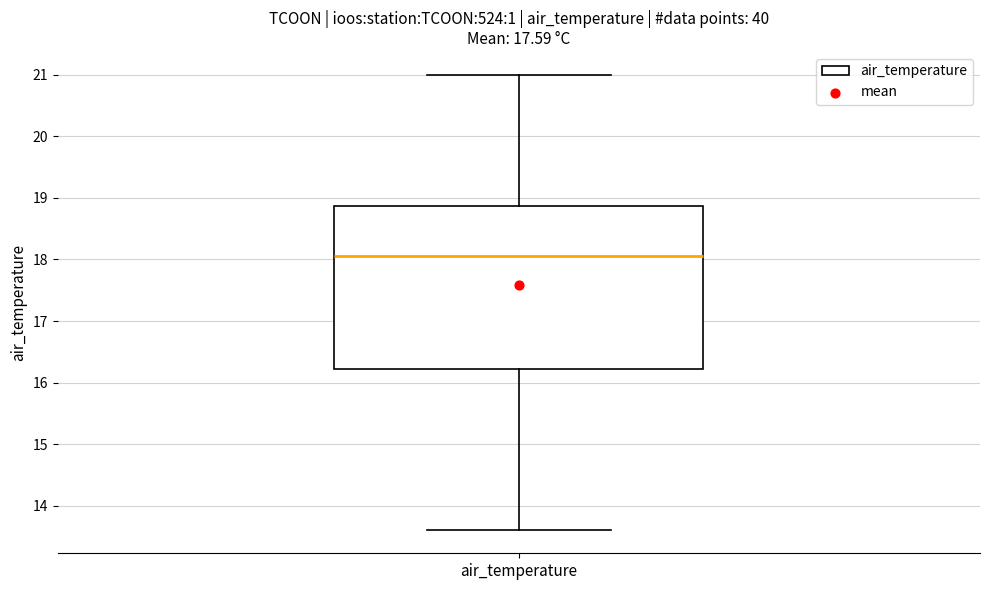

Transcribe this box plot: give where the median line is, the range the box spans, and where the two whiskers end, as read against the y-axis. The values are not printed on the chart, so give them approximately, as read against the axis.

median 18.1, box 16.2 to 18.9, whiskers 13.6 to 21.0